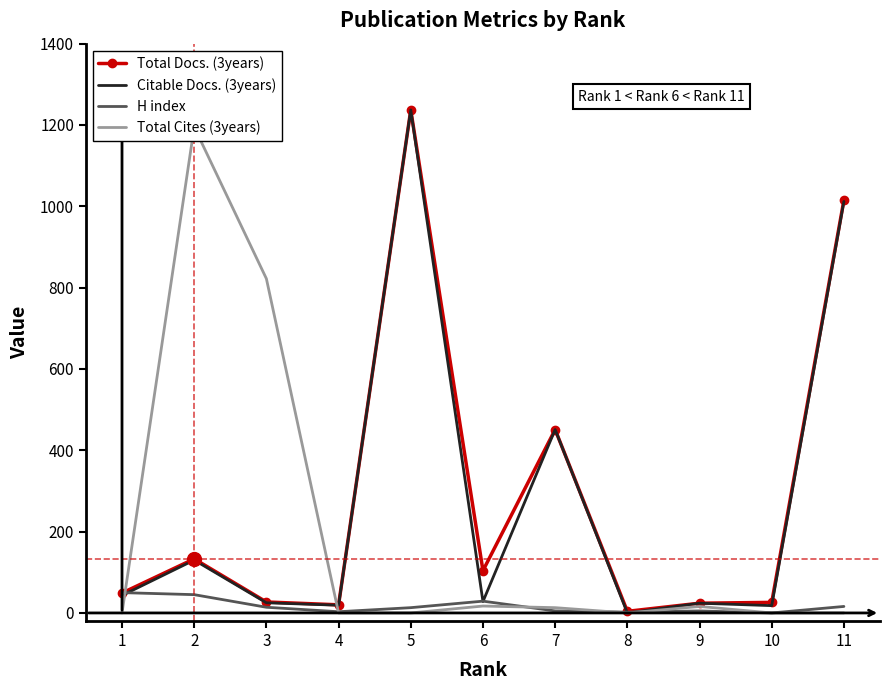

What is the difference between the H index values at 5 and 6?

16